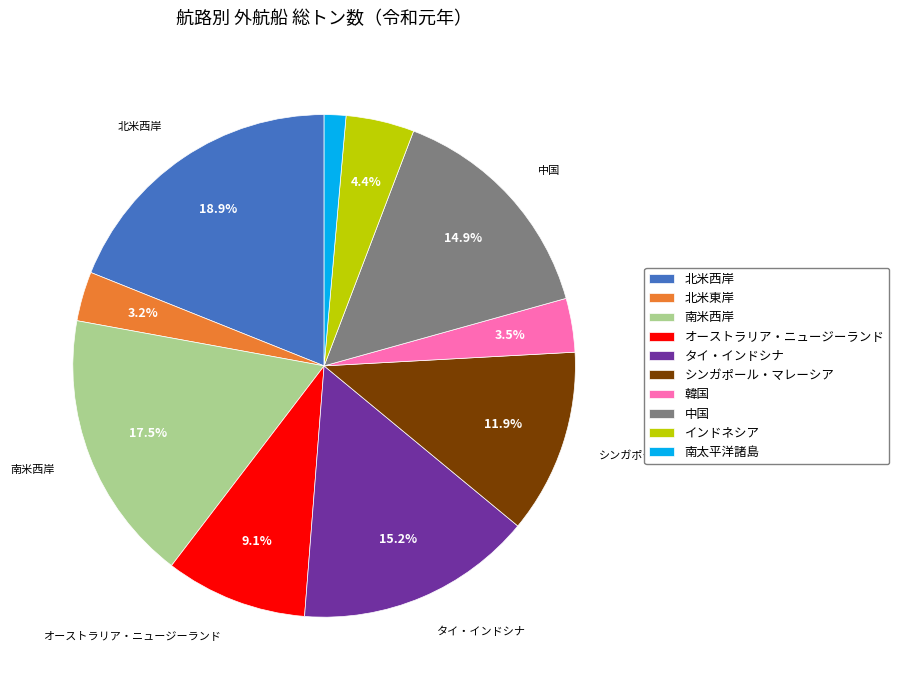

What is the ratio of the value at 中国 to the value at タイ・インドシナ?

1.0